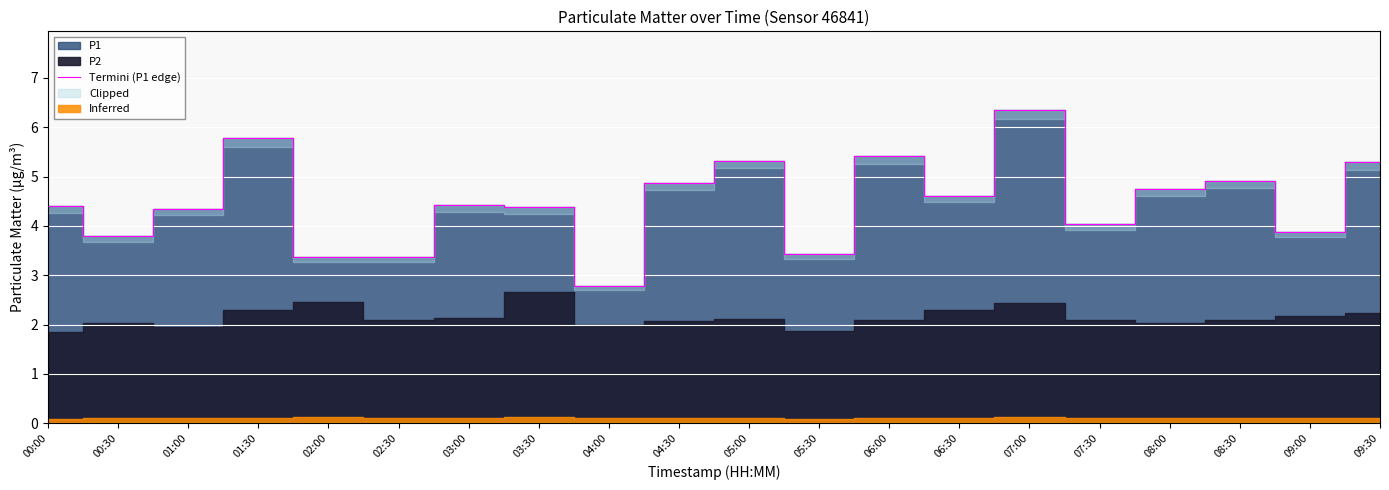

Rank the categories by value from lowest to highest.

04:00, 02:00, 02:30, 05:30, 00:30, 09:00, 07:30, 01:00, 03:30, 00:00, 03:00, 06:30, 08:00, 04:30, 08:30, 09:30, 05:00, 06:00, 01:30, 07:00